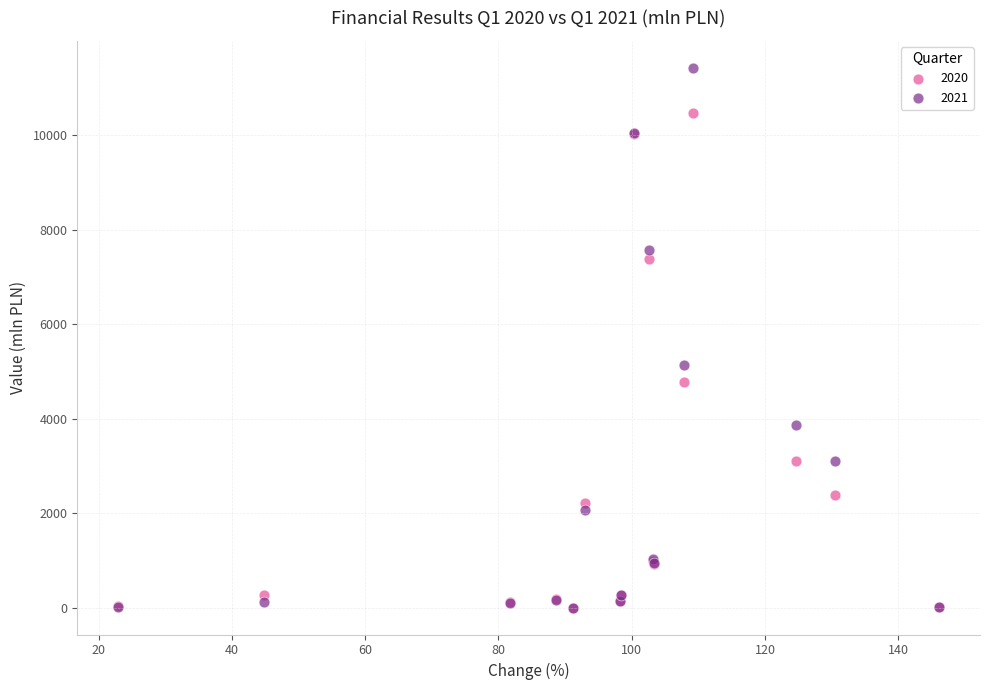

Across all series, what Y value is closest to 5710?

5132.7